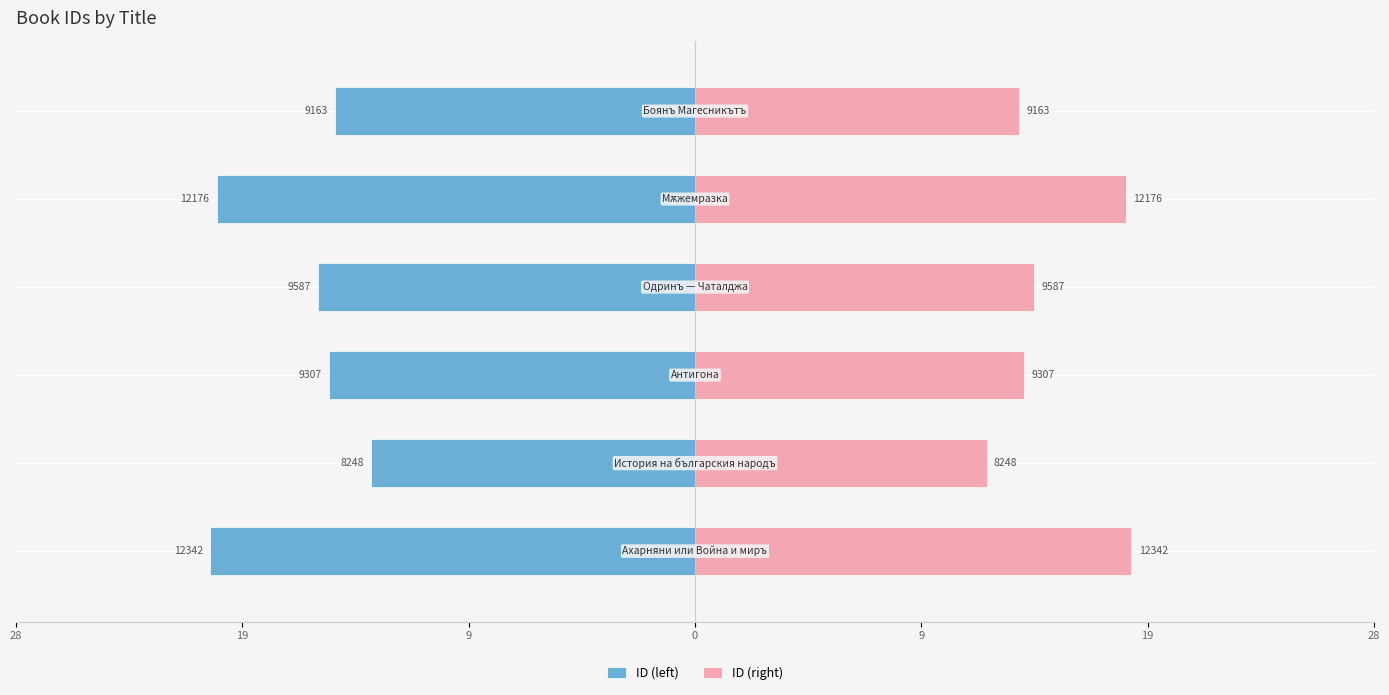

Which series has the largest range (max minus min)?

ID (left)